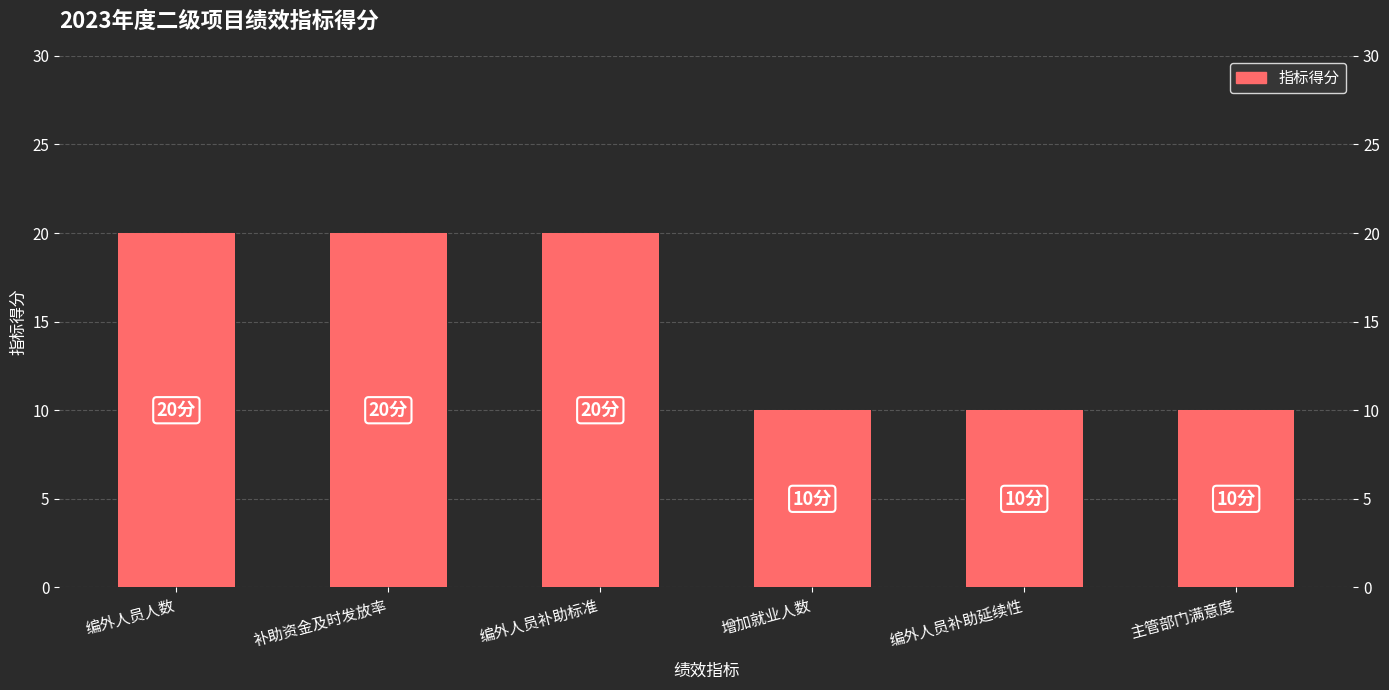

What is the difference between the second highest and second lowest values?

10